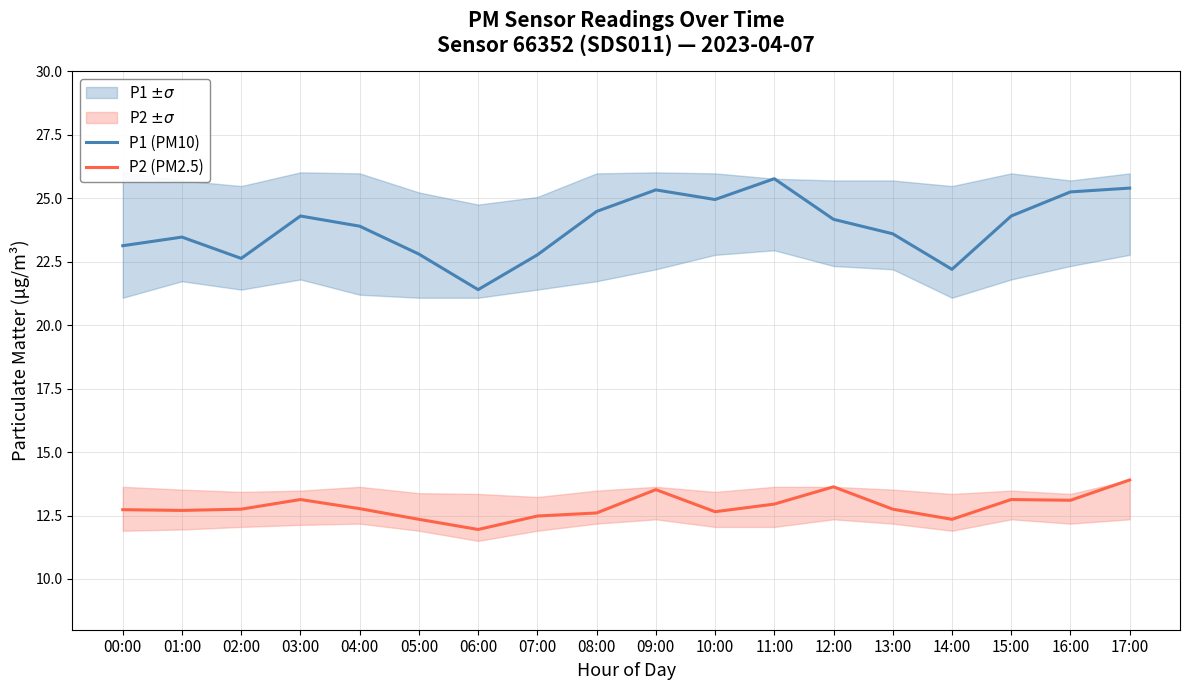

What are all the series names shown in the legend?

P1 (PM10), P2 (PM2.5)